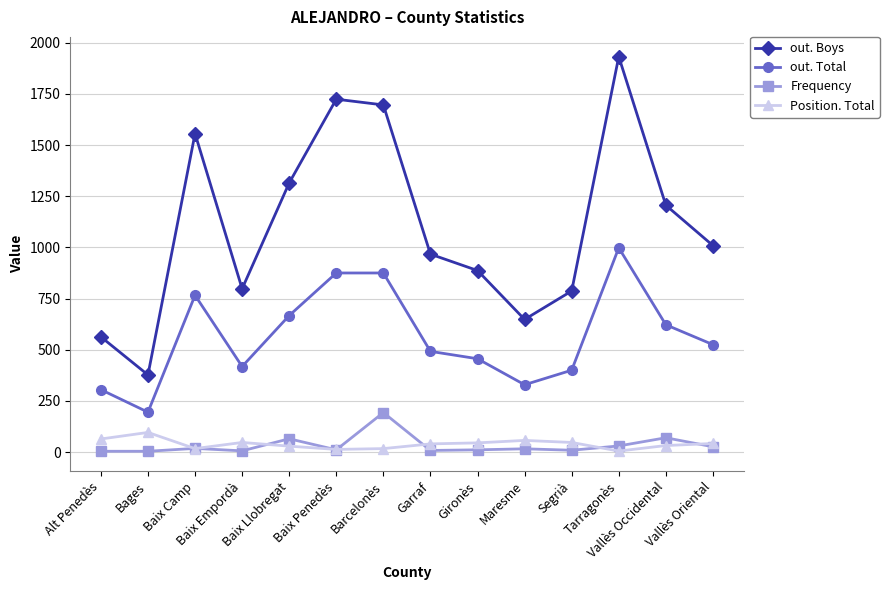

List the series in order of their peak value, lowest first.

Position. Total, Frequency, out. Total, out. Boys